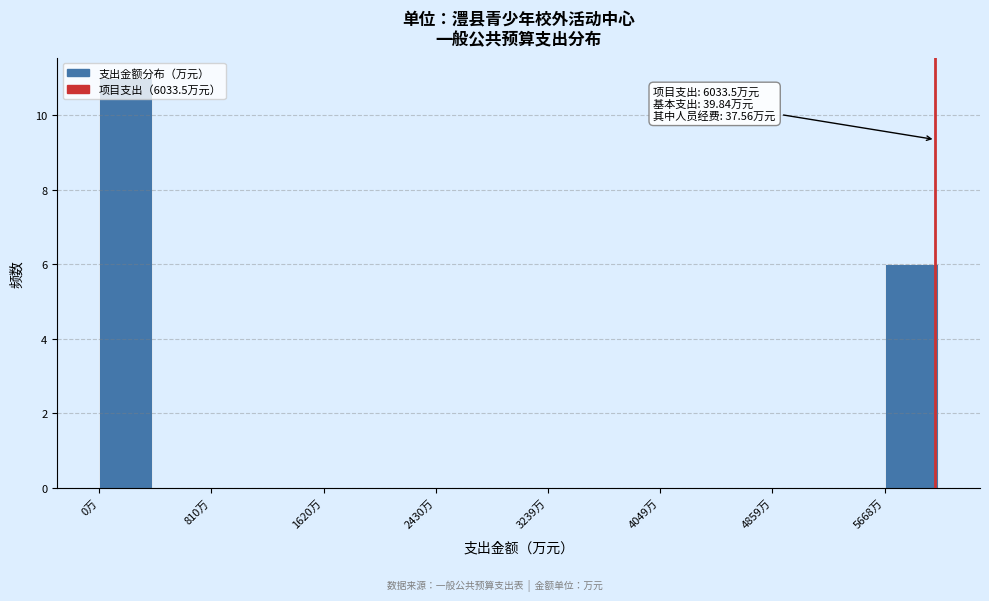

Over which range of the x-axis is the bar tallest?

0 to 400